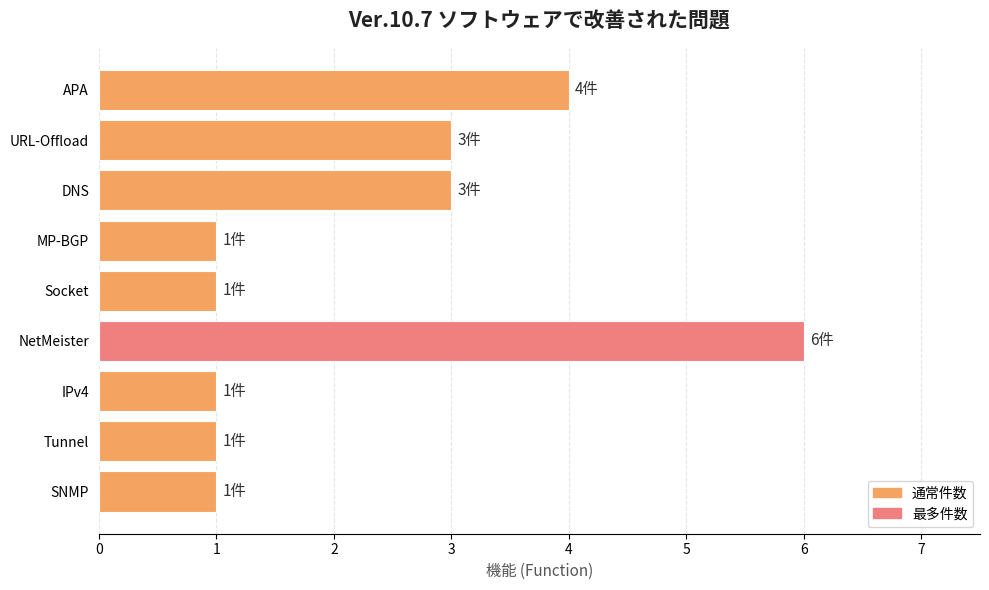

Count the values in the range 1 to 3.

7